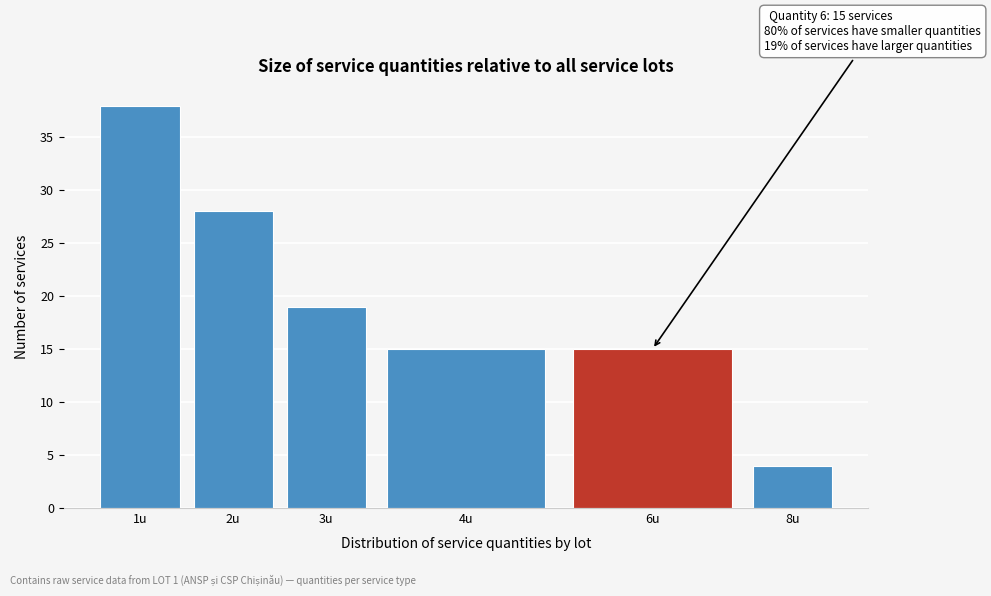

Reading left to right, extract all data points from this chart.

38	28	19	15	15	4